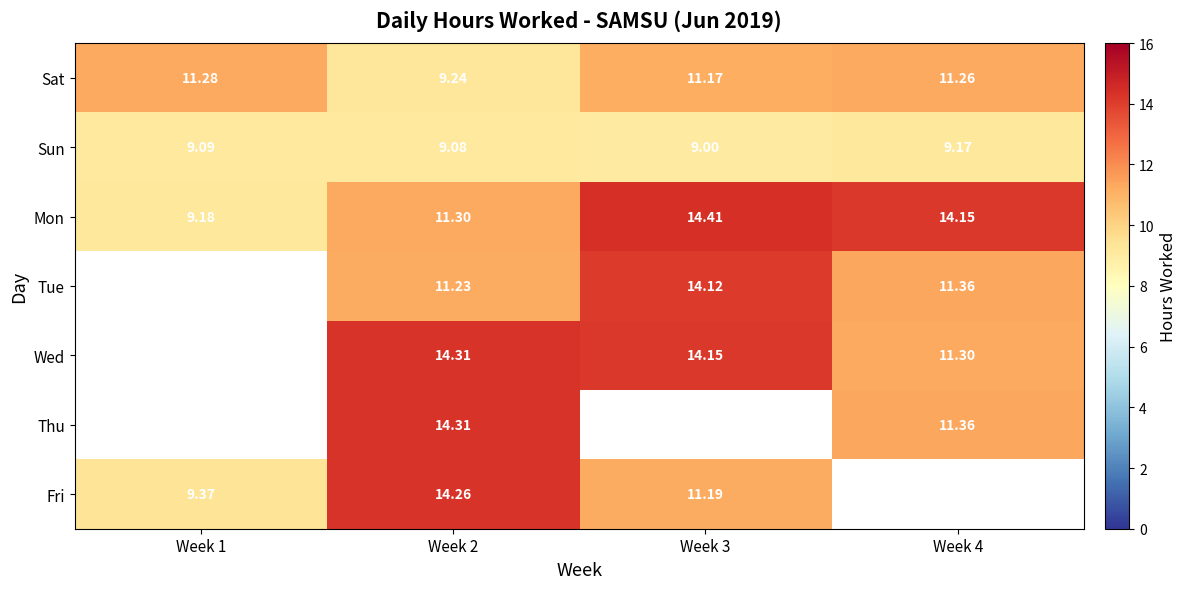

Is the value of Fri at Week 2 greater than the value of Sat at Week 3?

Yes